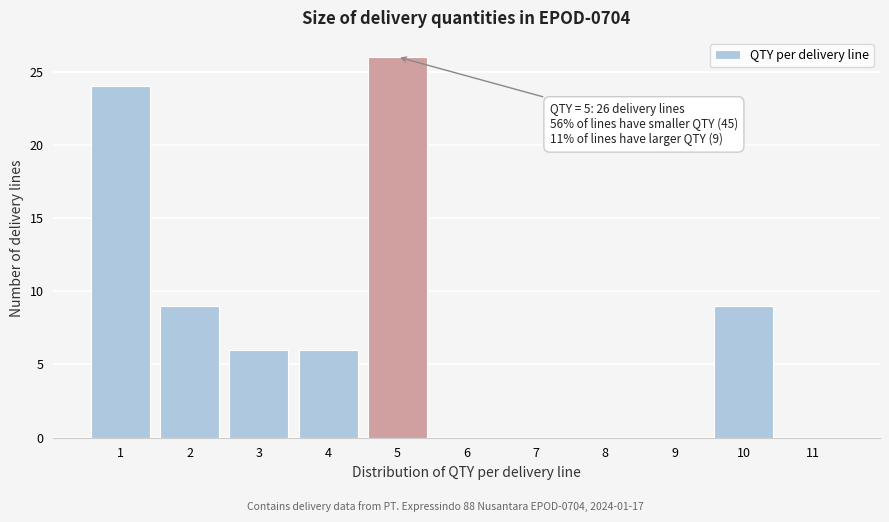

Reading left to right, list all the values displayed in this chart.

1=24	2=9	3=6	4=6	5=26	6=0	7=0	8=0	9=0	10=9	11=0